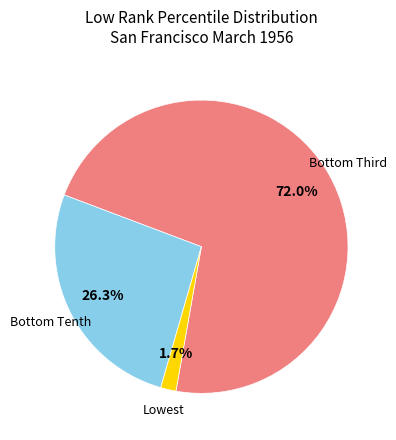

Is there any slice that represents more than half of the pie?

Yes